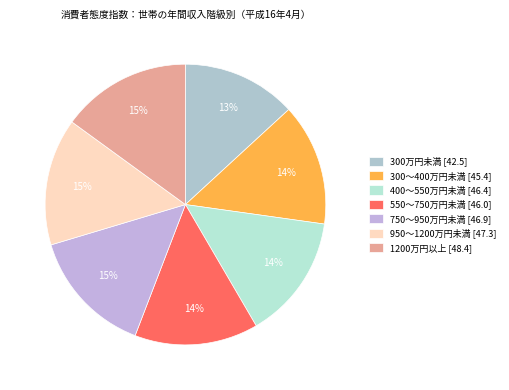

How many segments does this pie chart have?

7